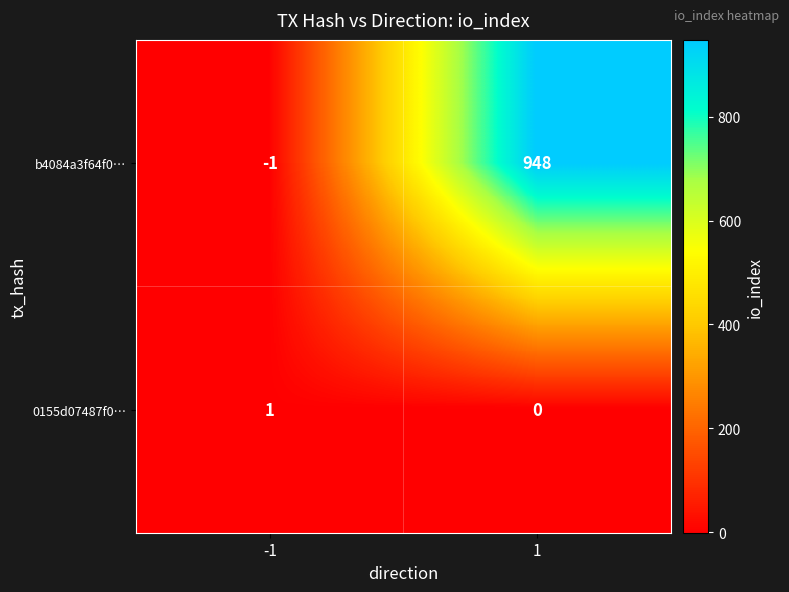

List the series in order of their overall mean, lowest first.

0155d07487f0…, b4084a3f64f0…